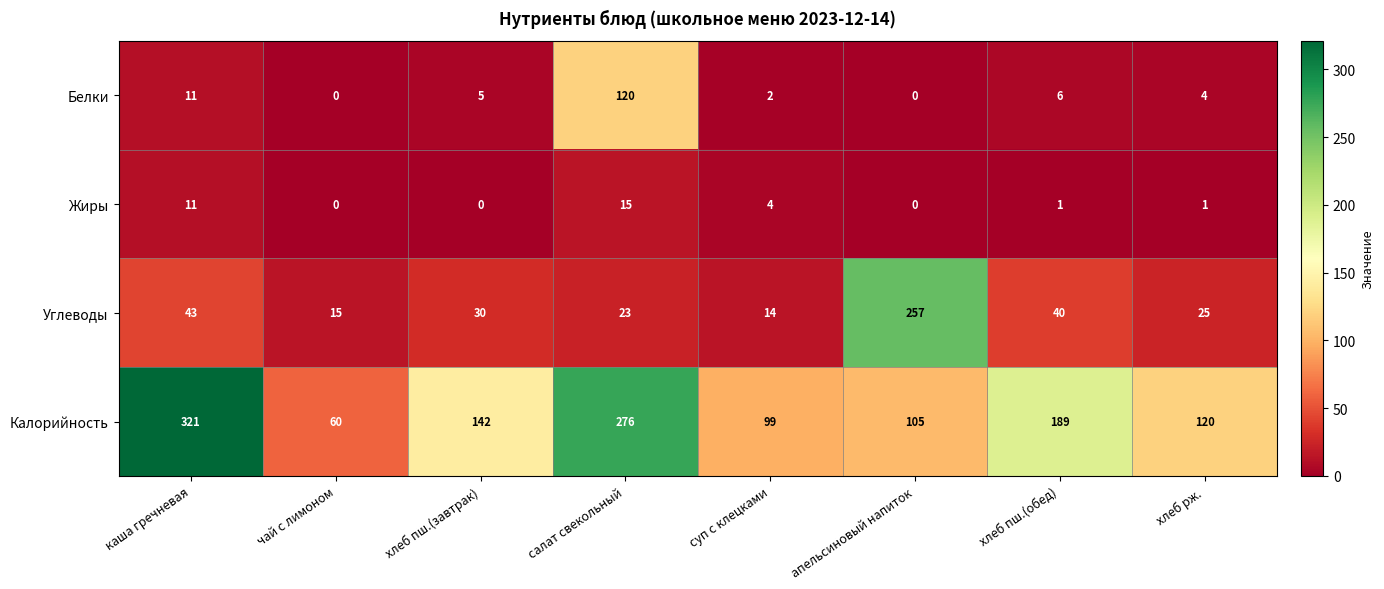

At суп с клецками, list the series in order from largest to smallest.

Калорийность, Углеводы, Жиры, Белки